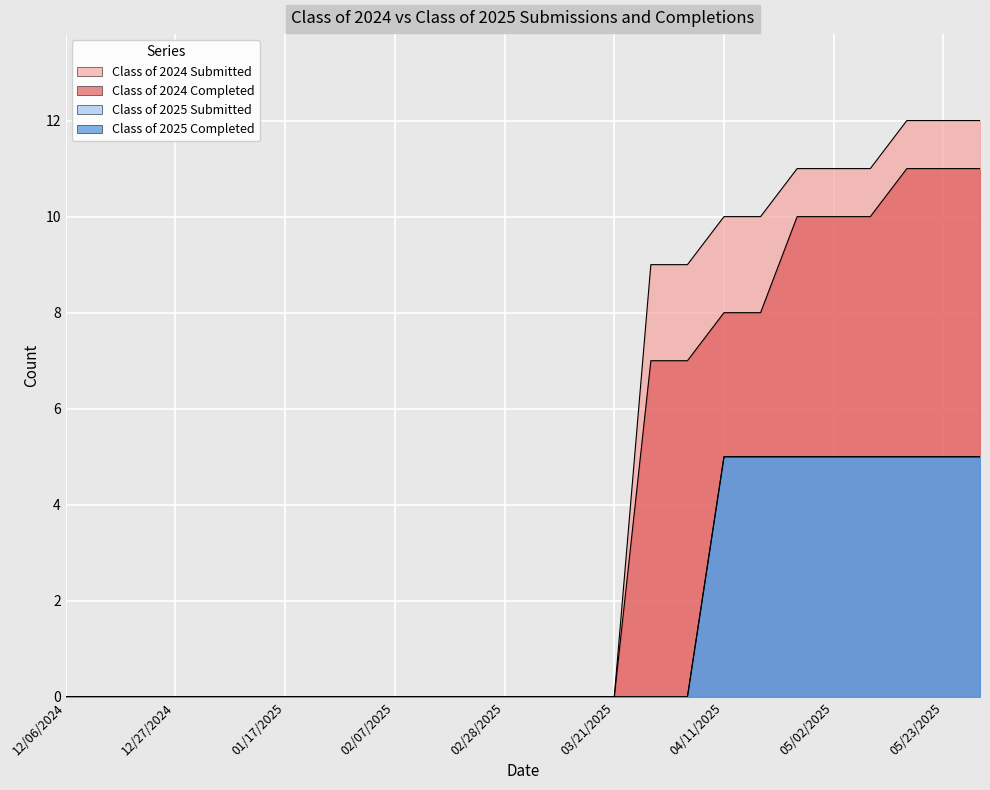

What is the label of the 2nd point from the left?

12/13/2024